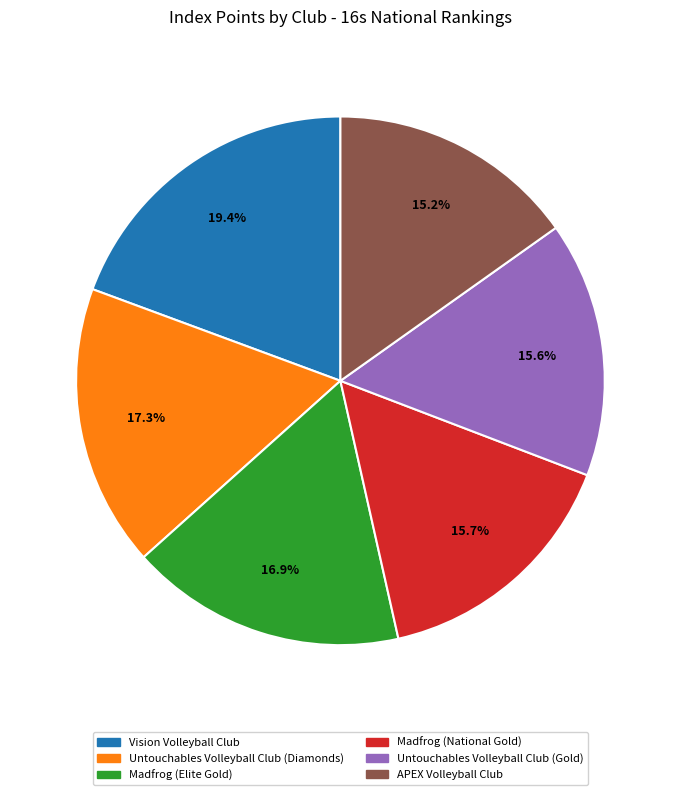

How many segments does this pie chart have?

6